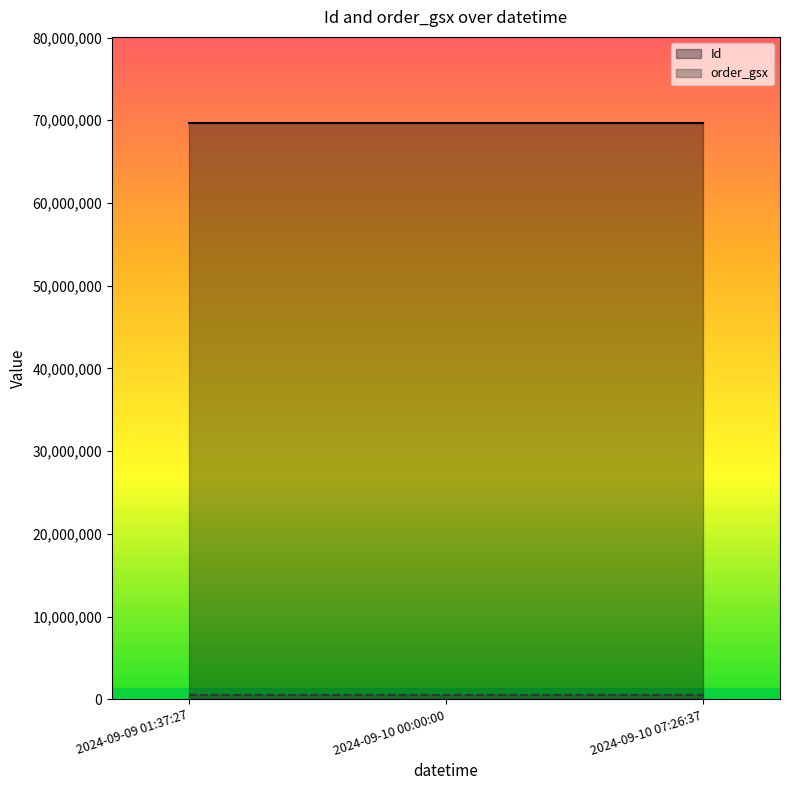

Between 2024-09-09 01:37:27 and 2024-09-10 00:00:00, which is larger?

2024-09-09 01:37:27